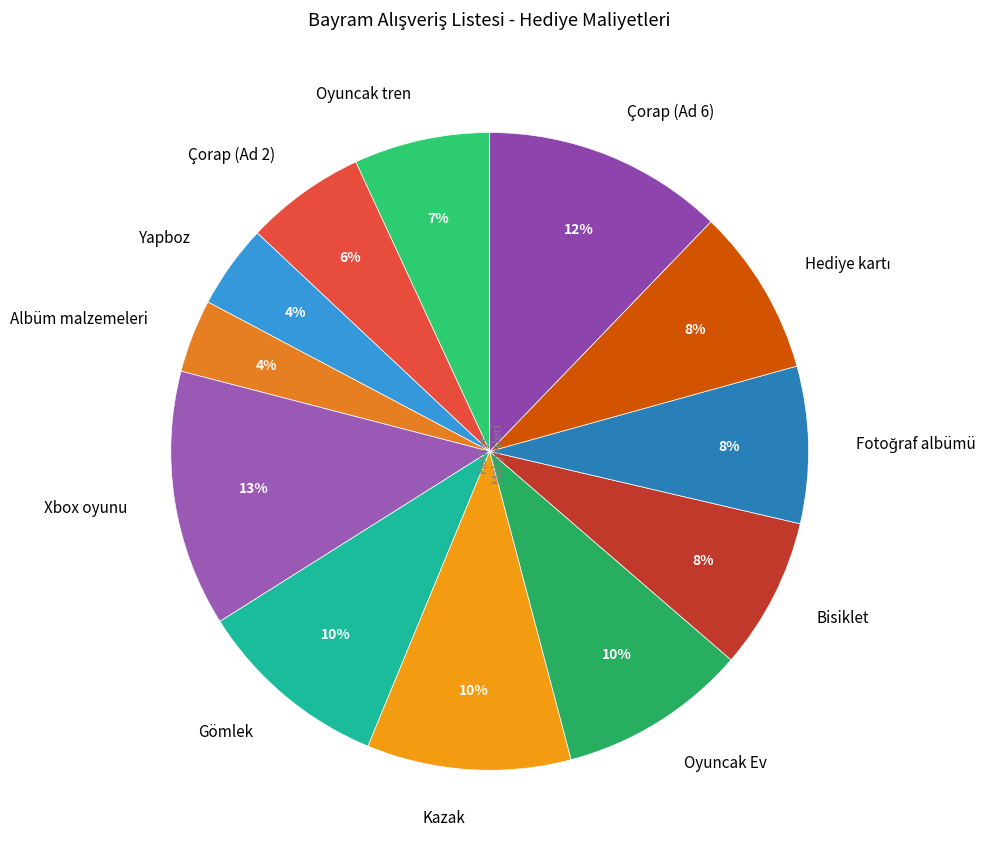

Combined, do Albüm malzemeleri and Çorap (Ad 2) account for over 50%?

No